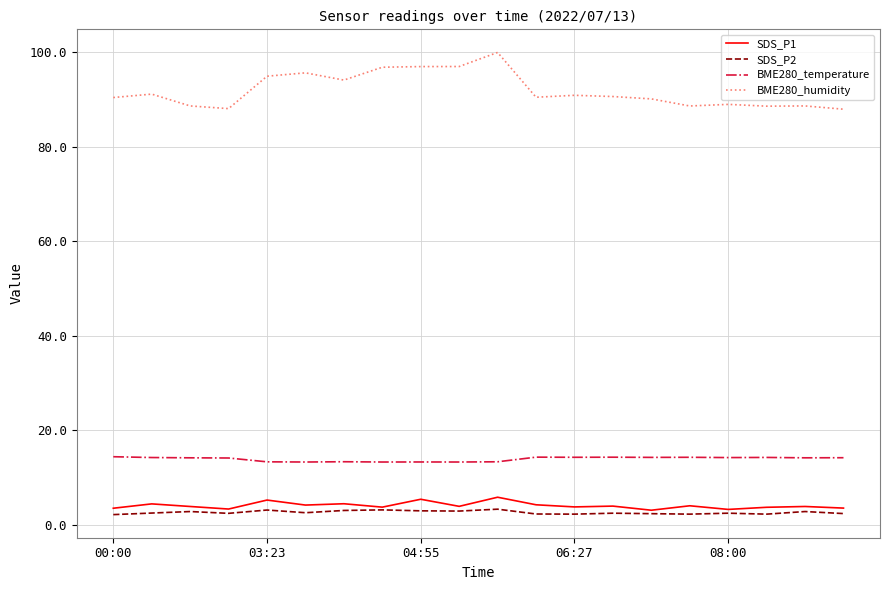

What are all the series names shown in the legend?

SDS_P1, SDS_P2, BME280_temperature, BME280_humidity